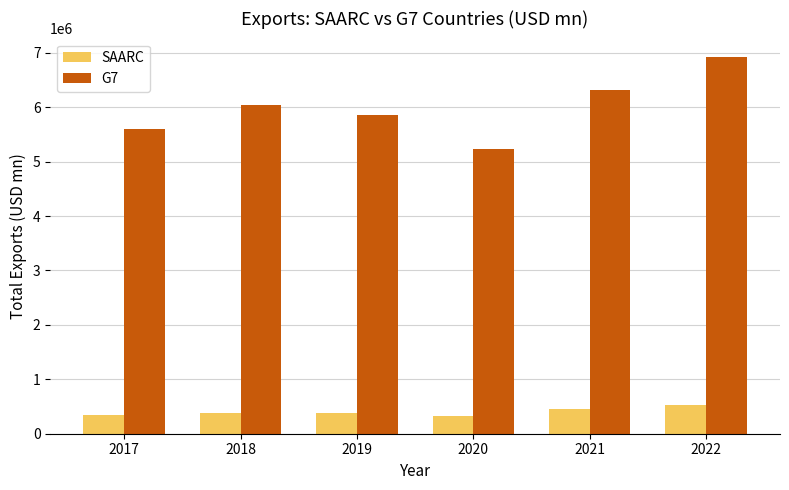

What is the total value across all series at 2017?

5946068